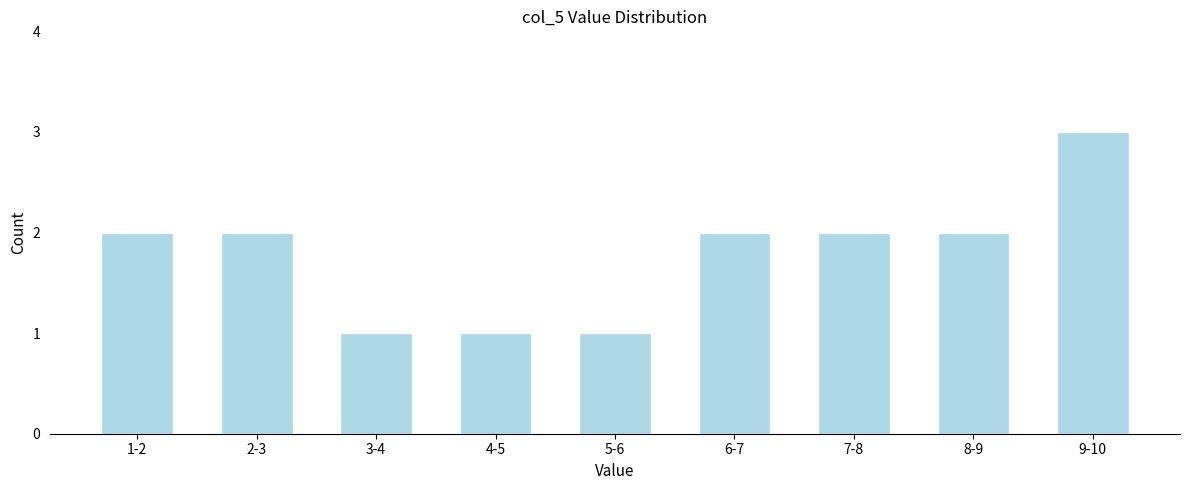

Reading left to right, what are all the values shown in this chart?

2	2	1	1	1	2	2	2	3